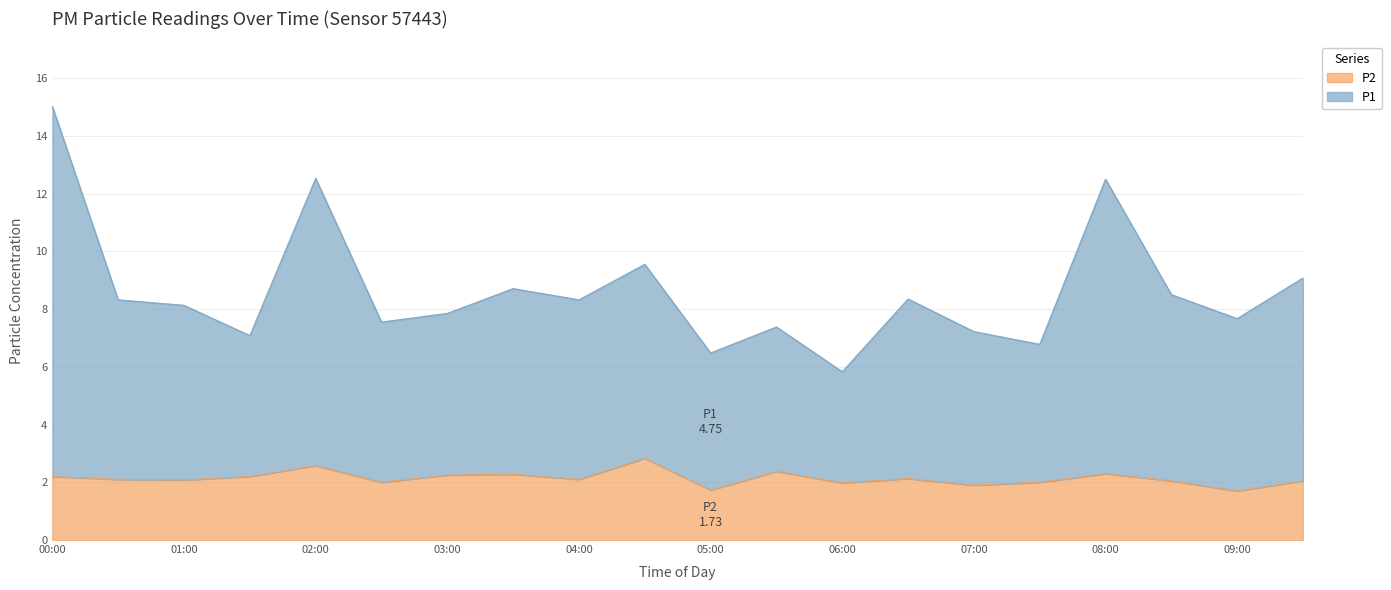

Which label corresponds to the smallest value in the chart?

09:00